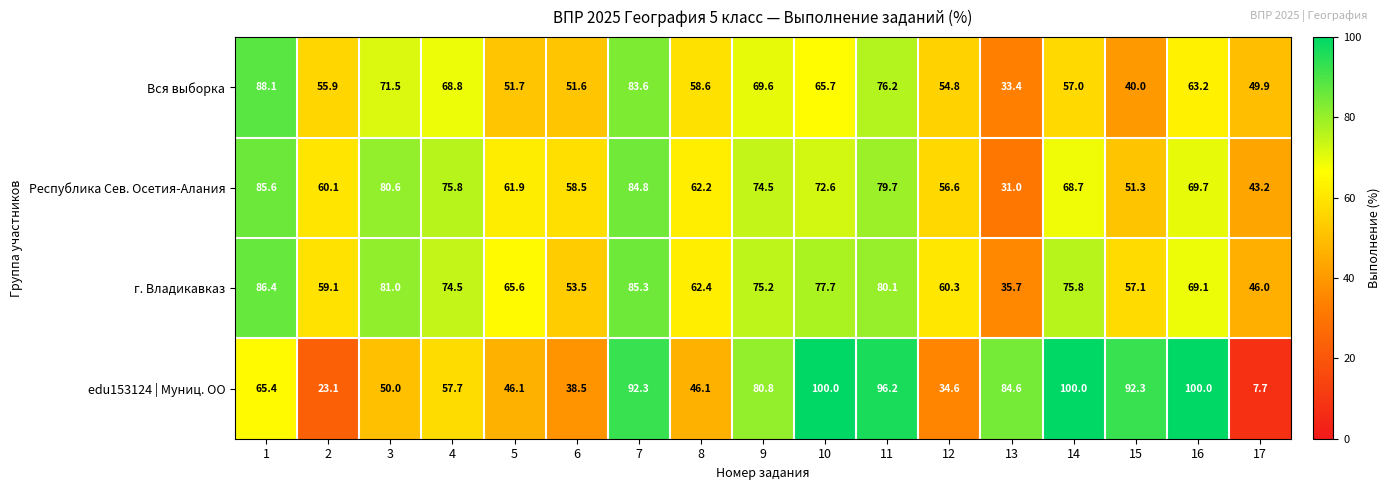

How many values in the Республика Сев. Осетия-Алания series exceed 68?

9